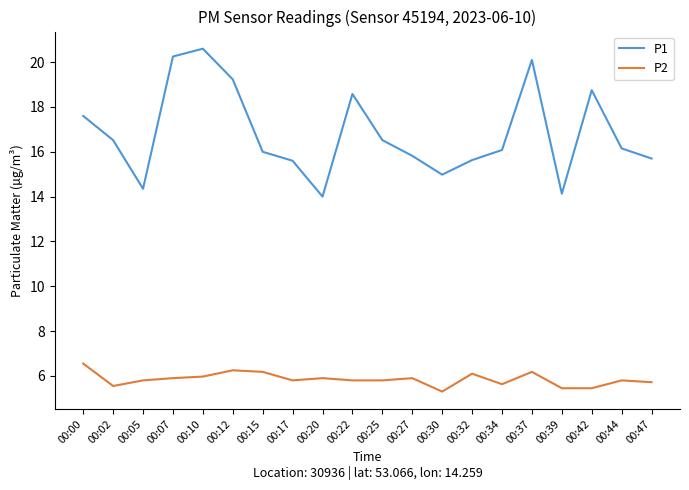

The P2 series shows 5.3 at 00:30. True or false?

True